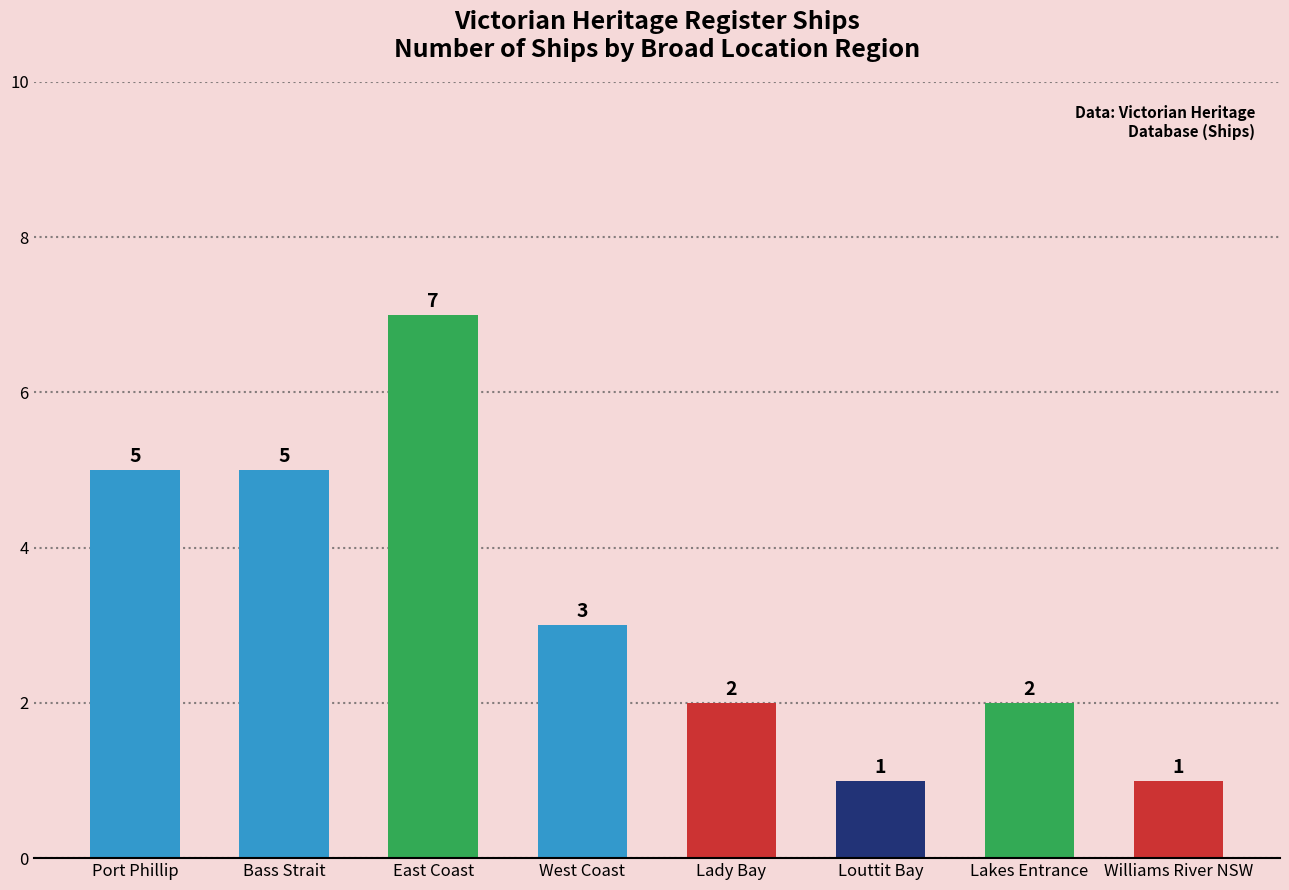

Which has a higher value, Bass Strait or Lakes Entrance?

Bass Strait